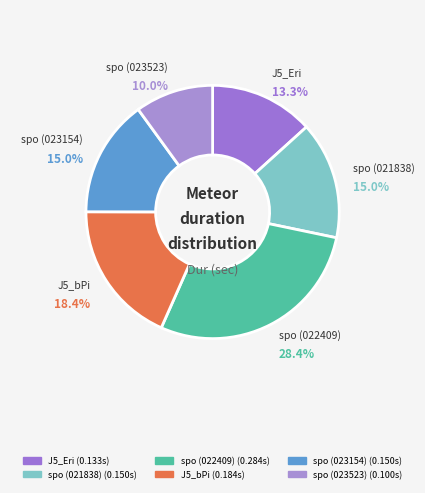

What portion of the pie excludes spo (021838)?

85.0%